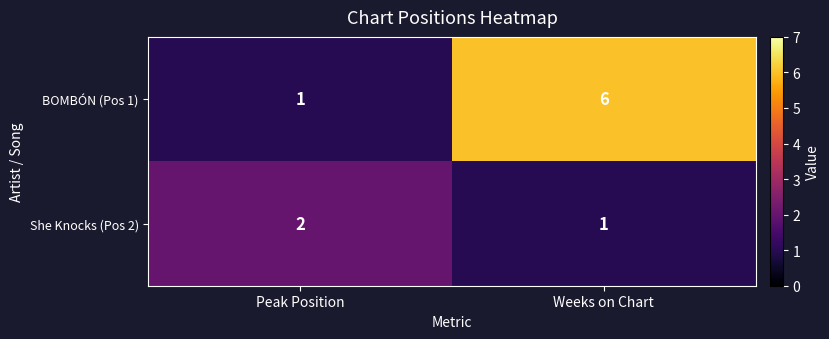

Reading left to right, extract all data points from this chart.

BOMBÓN (Pos 1): Peak Position=1	Weeks on Chart=6
She Knocks (Pos 2): Peak Position=2	Weeks on Chart=1